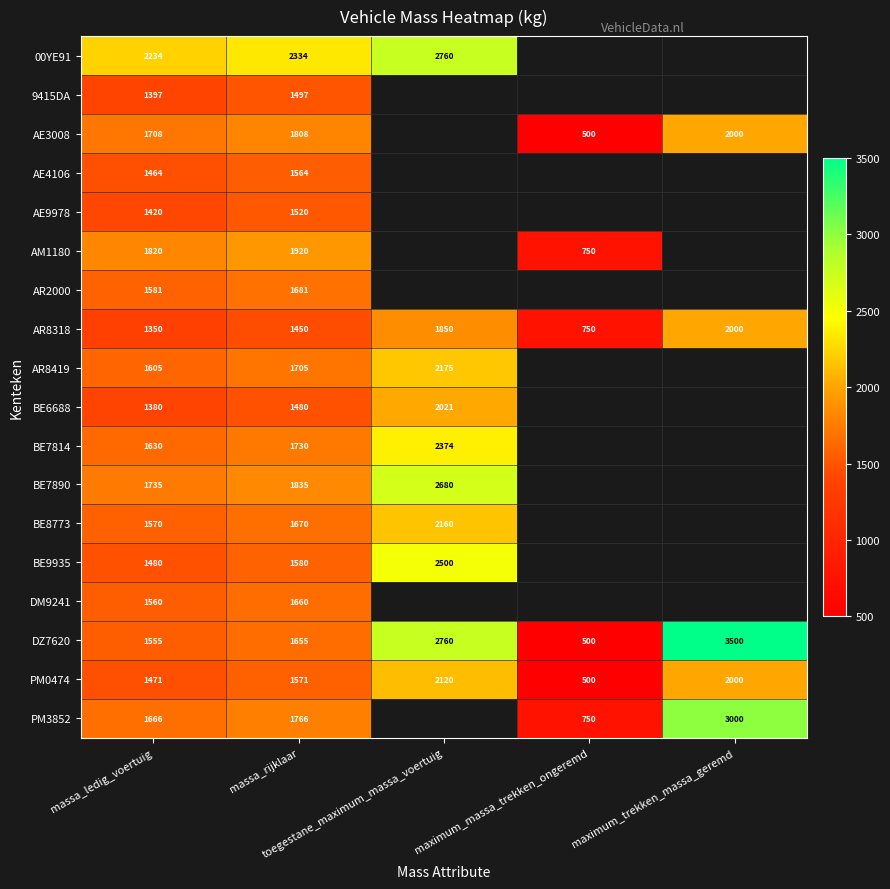

The value of AR8318 at toegestane_maximum_massa_voertuig is 1850.0. True or false?

True